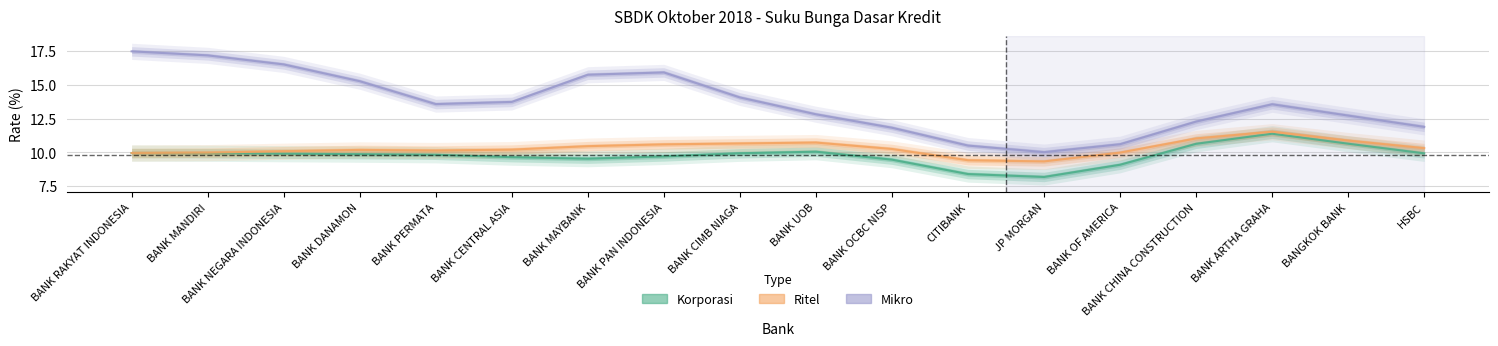

What position from the right is BANK ARTHA GRAHA?

3